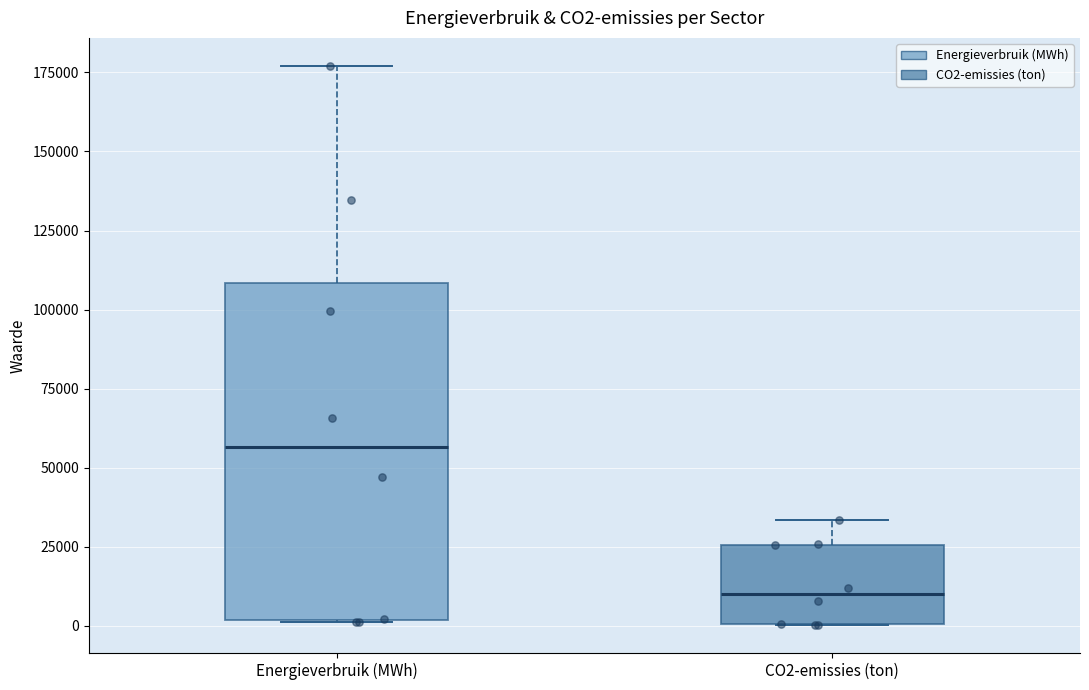

Which box's median line is the highest?

Energieverbruik (MWh)